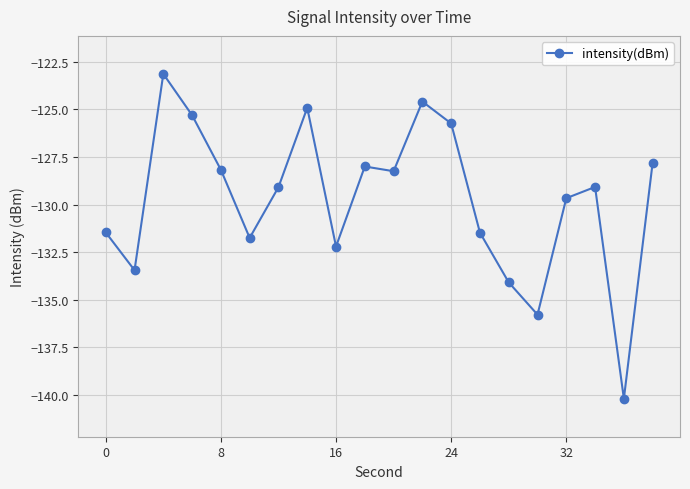

What is the smallest value displayed?

-140.2